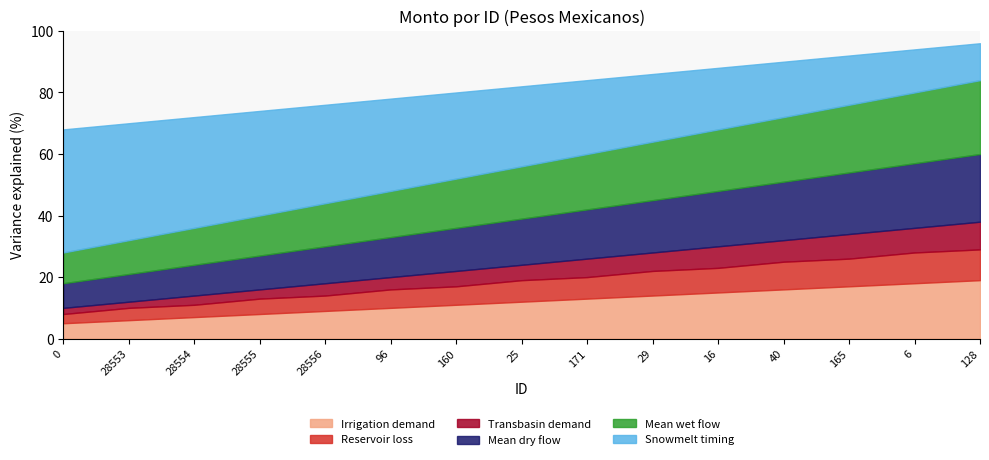

Rank the series at 28556 from highest to lowest value.

Snowmelt timing, Mean wet flow, Mean dry flow, Irrigation demand, Reservoir loss, Transbasin demand